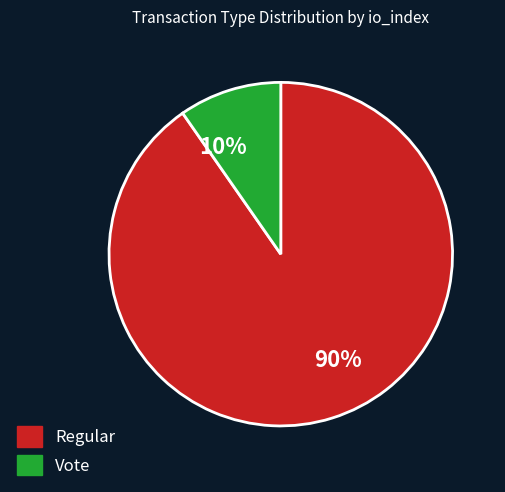

Combined, do Vote and Regular account for over 50%?

Yes